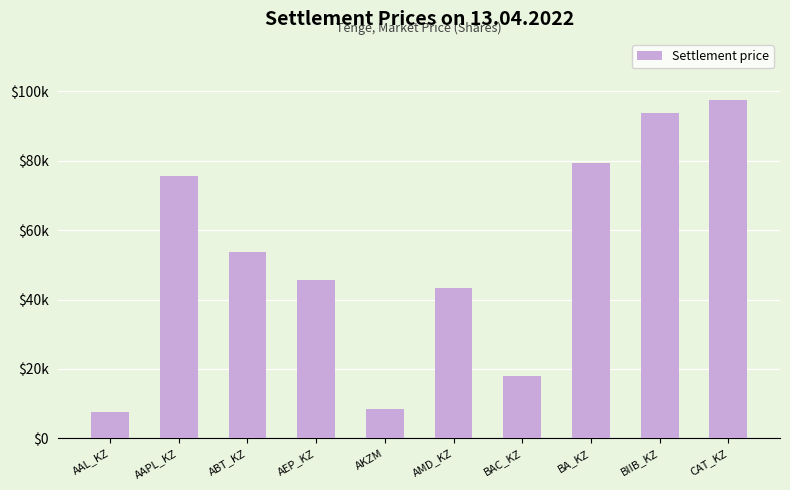

What is the maximum value shown in the chart?

97591.4